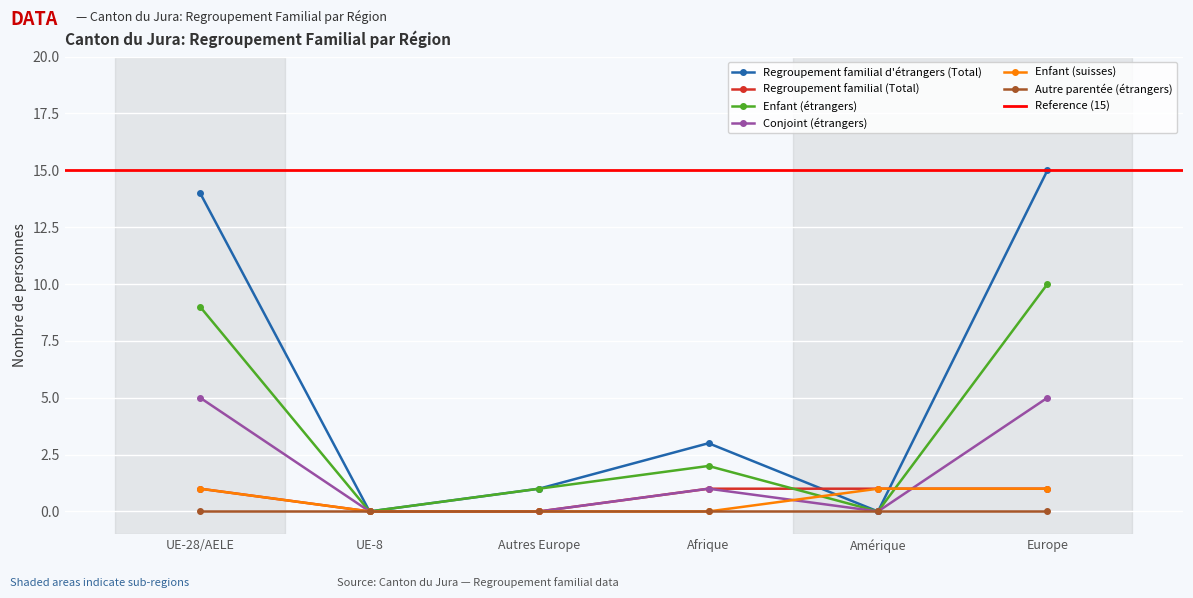

True or false: Regroupement familial d'étrangers (Total) has a value of 2 at Afrique.

False